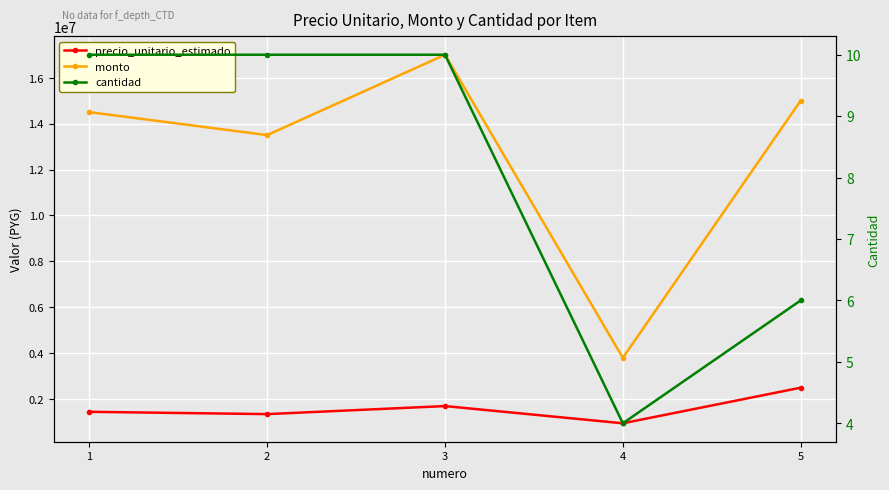

True or false: precio_unitario_estimado and monto cross at least once.

False